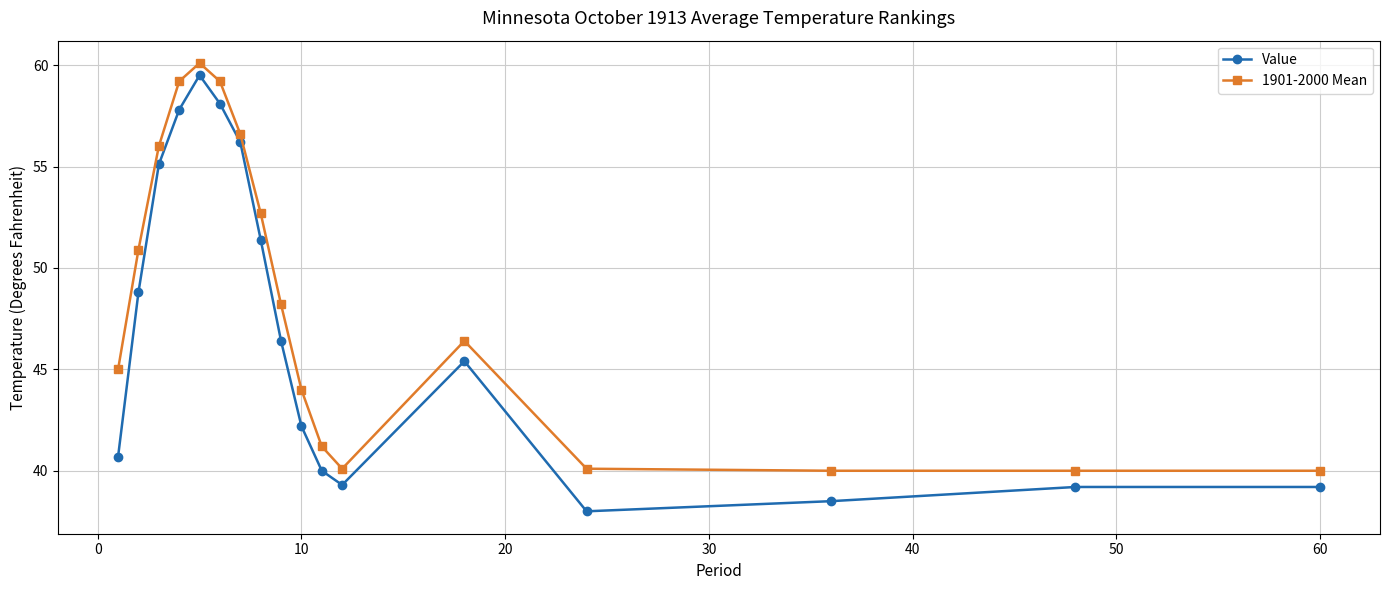

Rank the series by their average value, from lowest to highest.

Value, 1901-2000 Mean